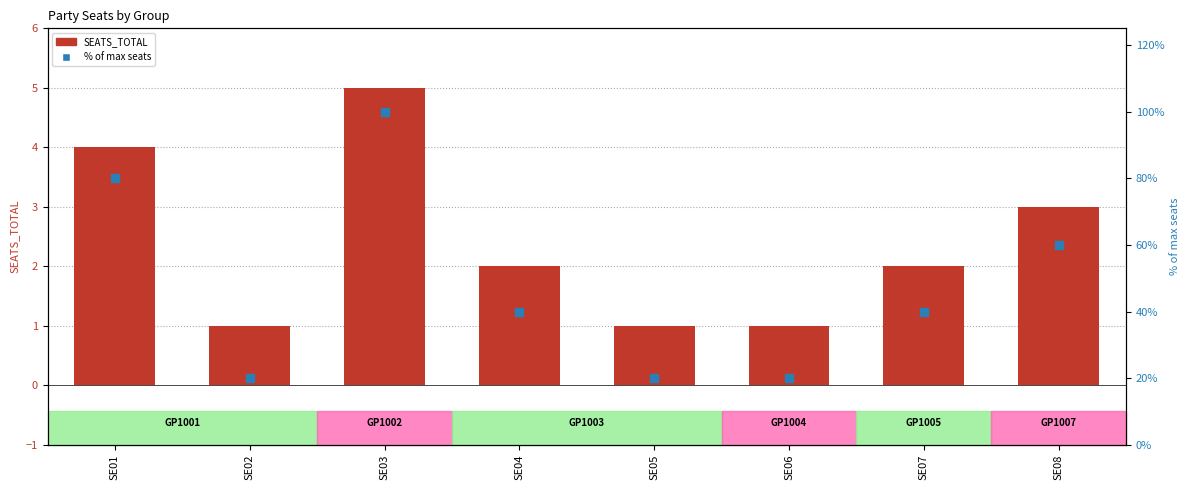

At how many categories does at least one series exceed 62?

2